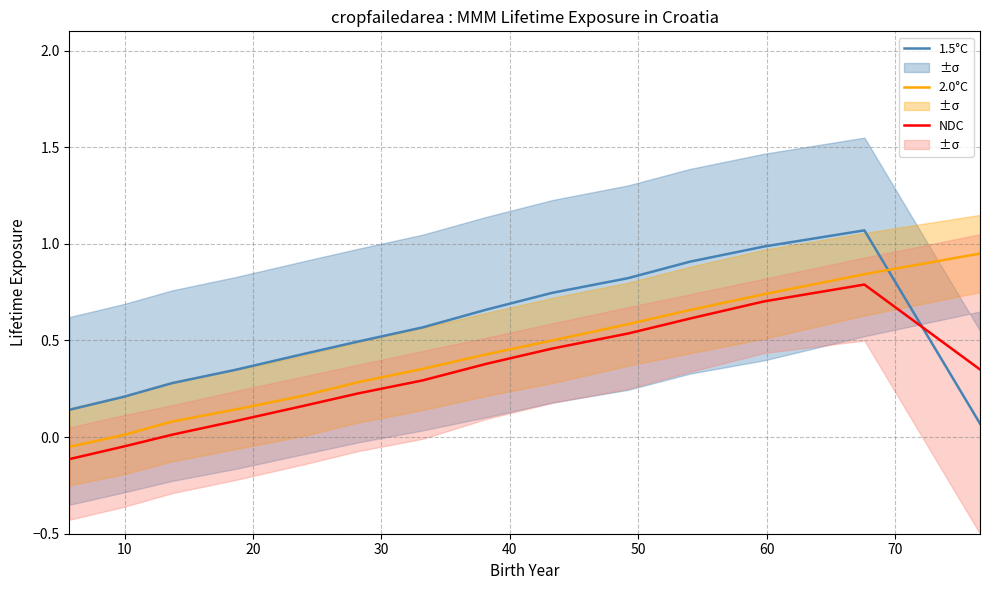

List the series in order of their overall mean, lowest first.

NDC, 2.0°C, 1.5°C